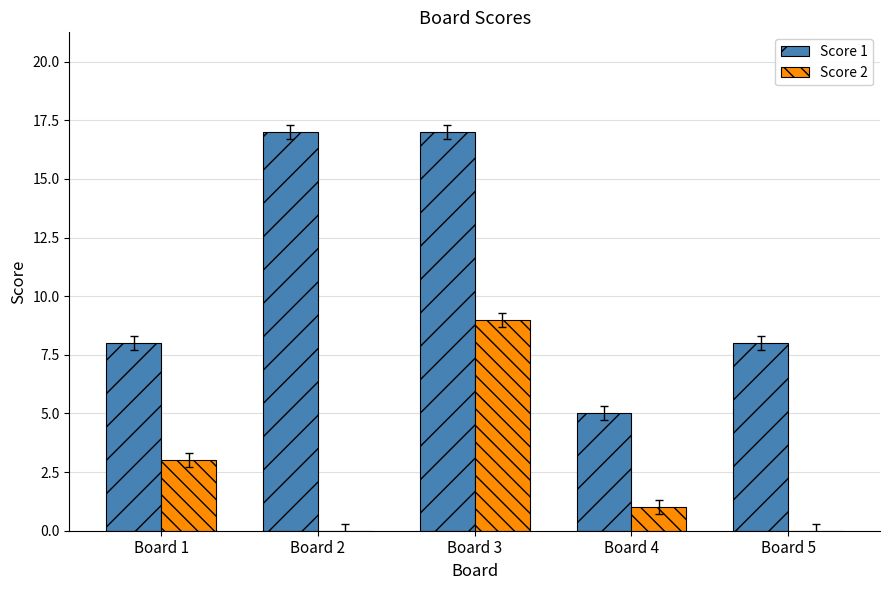

Which series has the largest total across all categories?

Score 1